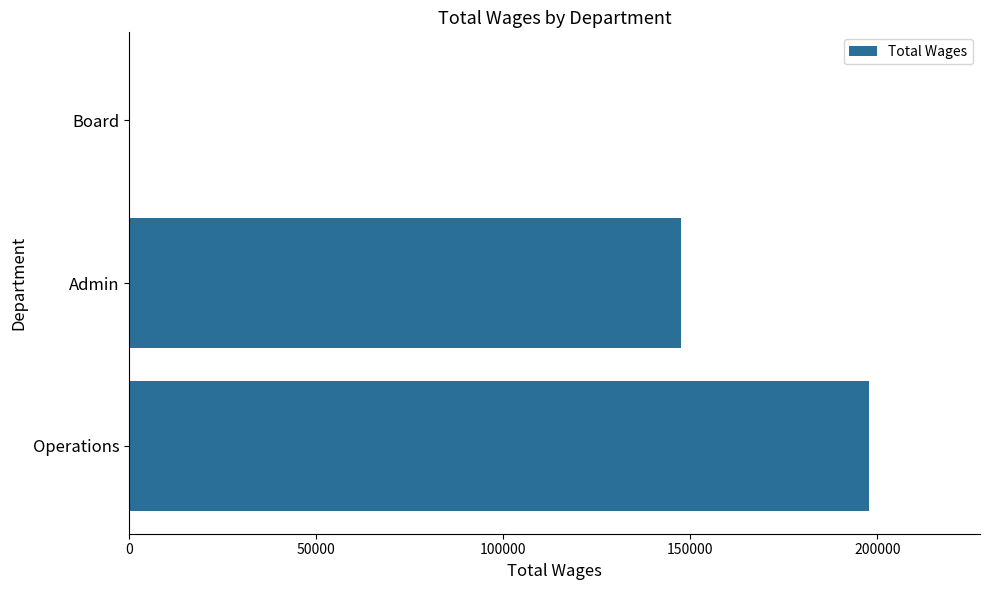

Reading bottom to top, transcribe all the data shown in this chart.

Operations=197808	Admin=147654	Board=0